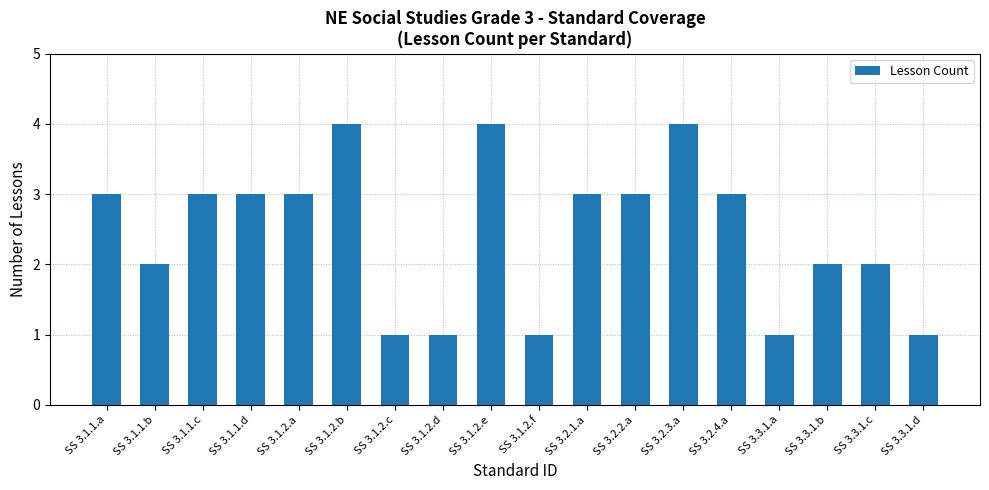

Reading left to right, transcribe all the data shown in this chart.

3	2	3	3	3	4	1	1	4	1	3	3	4	3	1	2	2	1